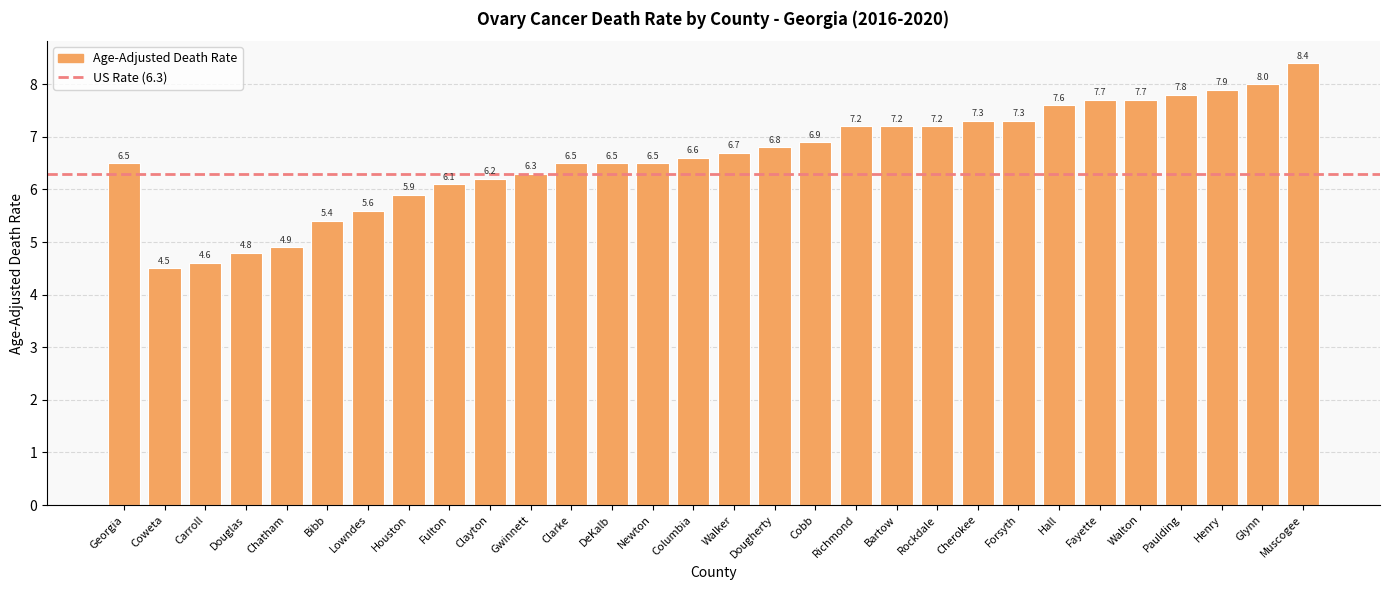

What is the difference between the values at Cobb and Columbia?

0.3